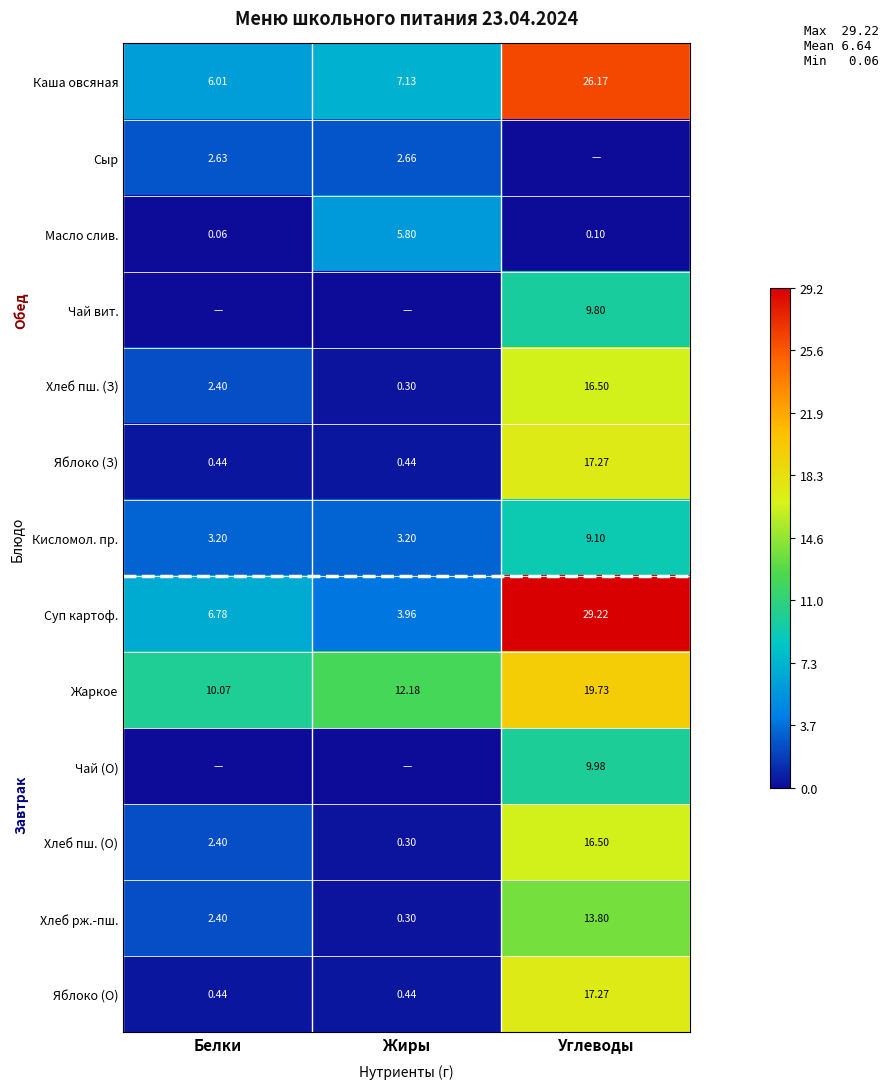

How many distinct data groups are displayed?

13